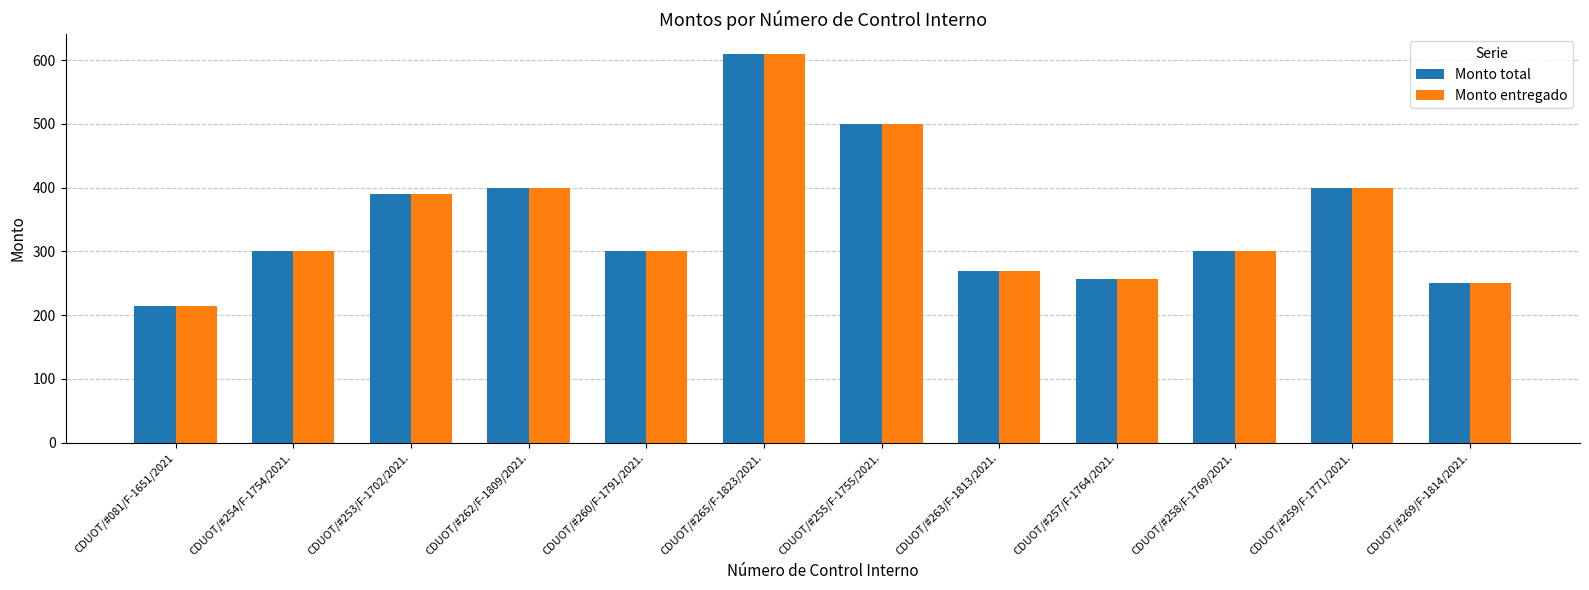

How many categories are shown in the chart?

12